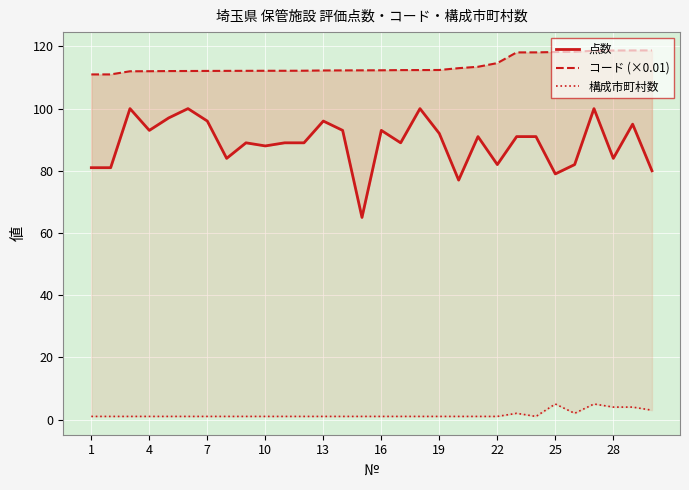

Is it true that コード (×0.01) equals 201.3 at 22?

False